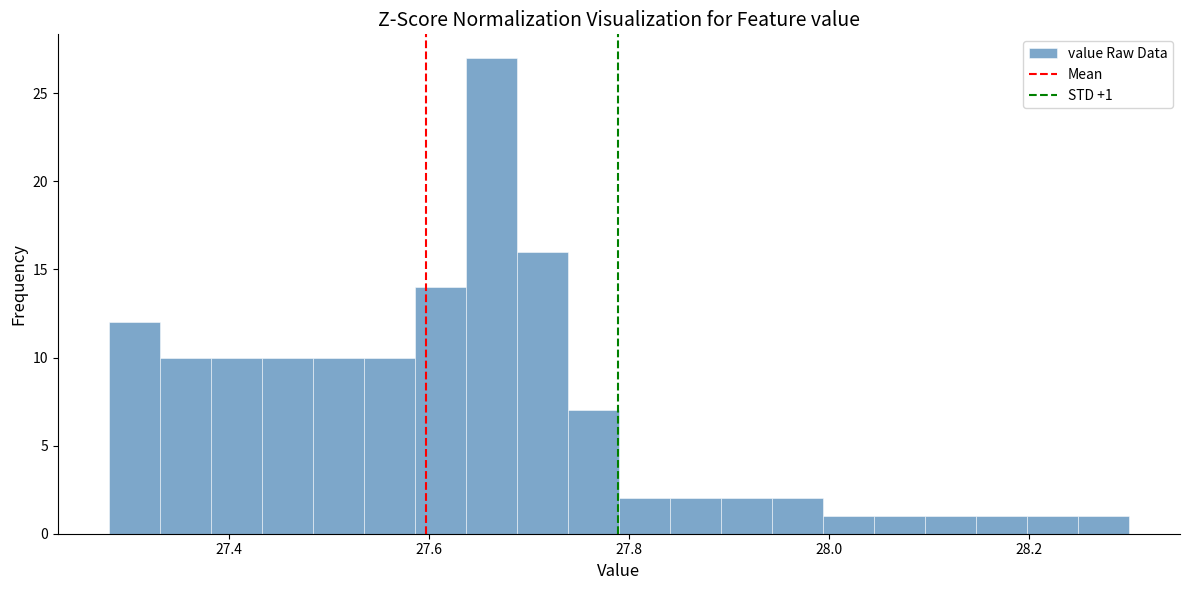

Read against the x-axis, roughly where is the centre of the tallest bar?

27.66